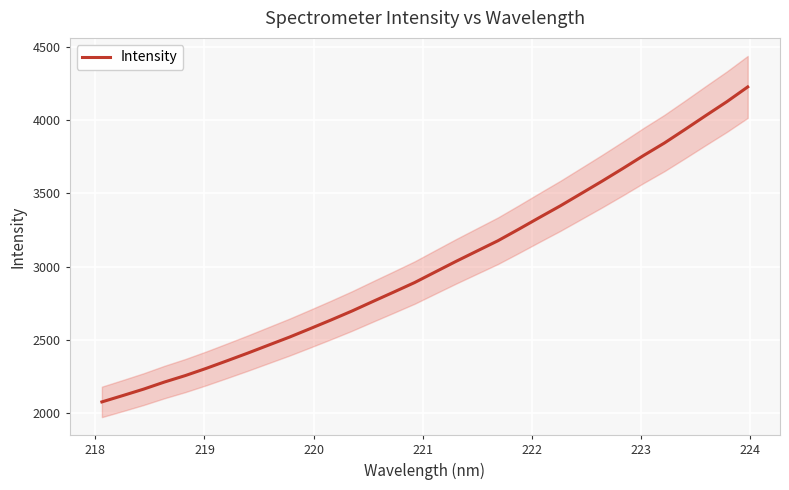

What is the difference between the second highest and minimum values?

2047.7